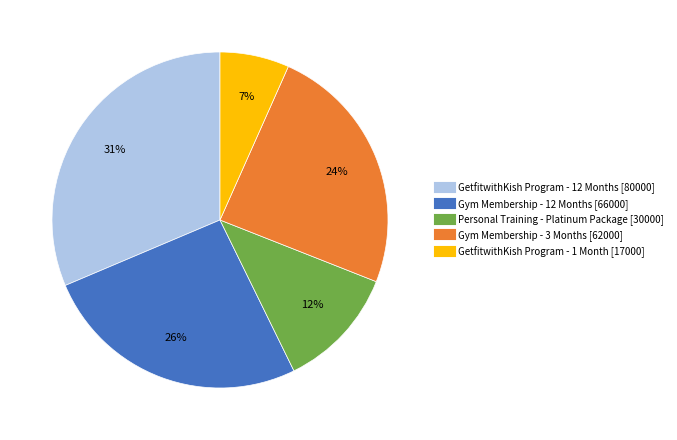

How many slices are in this pie chart?

5